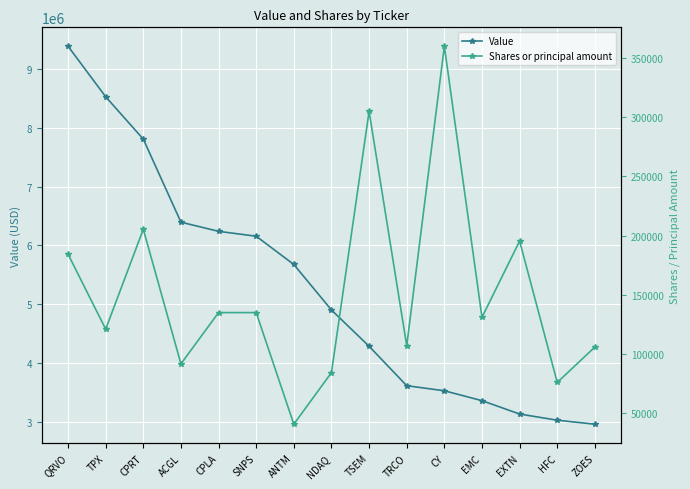

At which label does Value first exceed 4904000?

QRVO